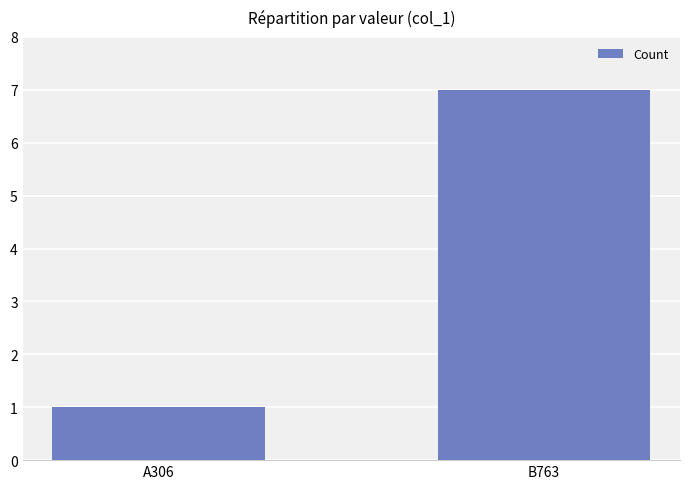

Rank the categories by value from highest to lowest.

B763, A306